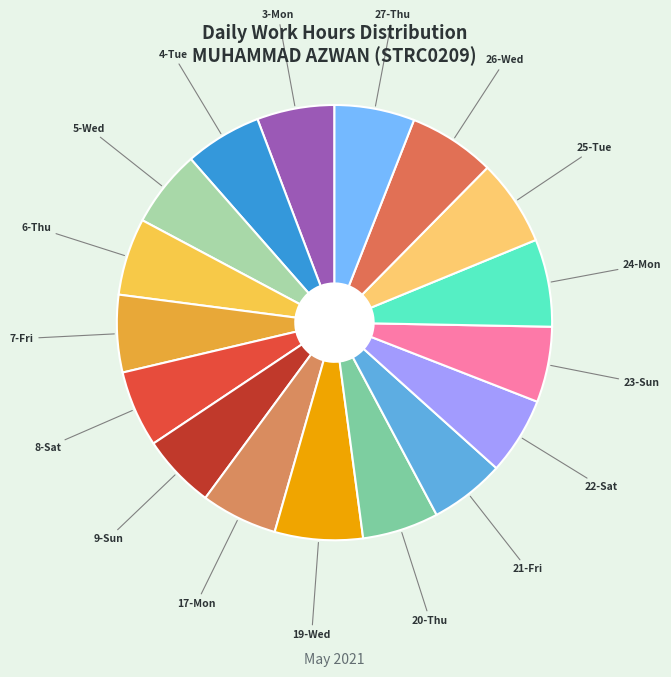

Is the sum of 22-Sat and 5-Wed greater than half?

No